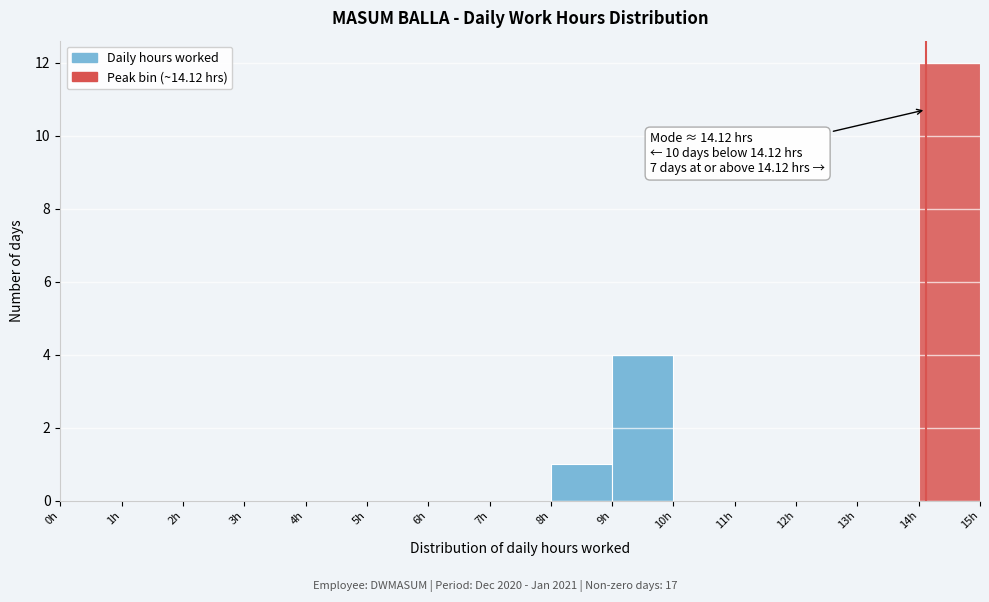

Over which range of the x-axis is the bar tallest?

14 to 15